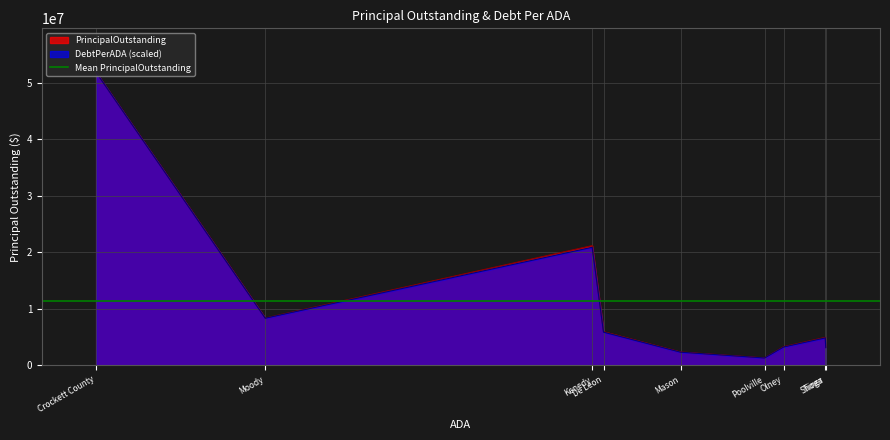

Between Mason and Kenedy, which series saw the biggest shift?

PrincipalOutstanding